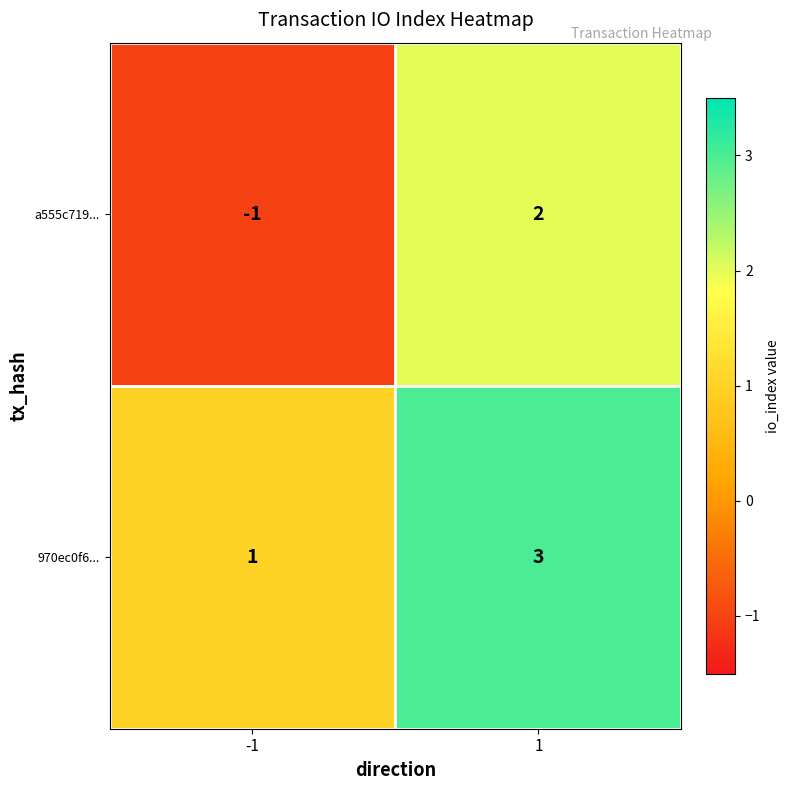

Is the value of 970ec0f6... at 1 greater than the value of a555c719... at 1?

Yes